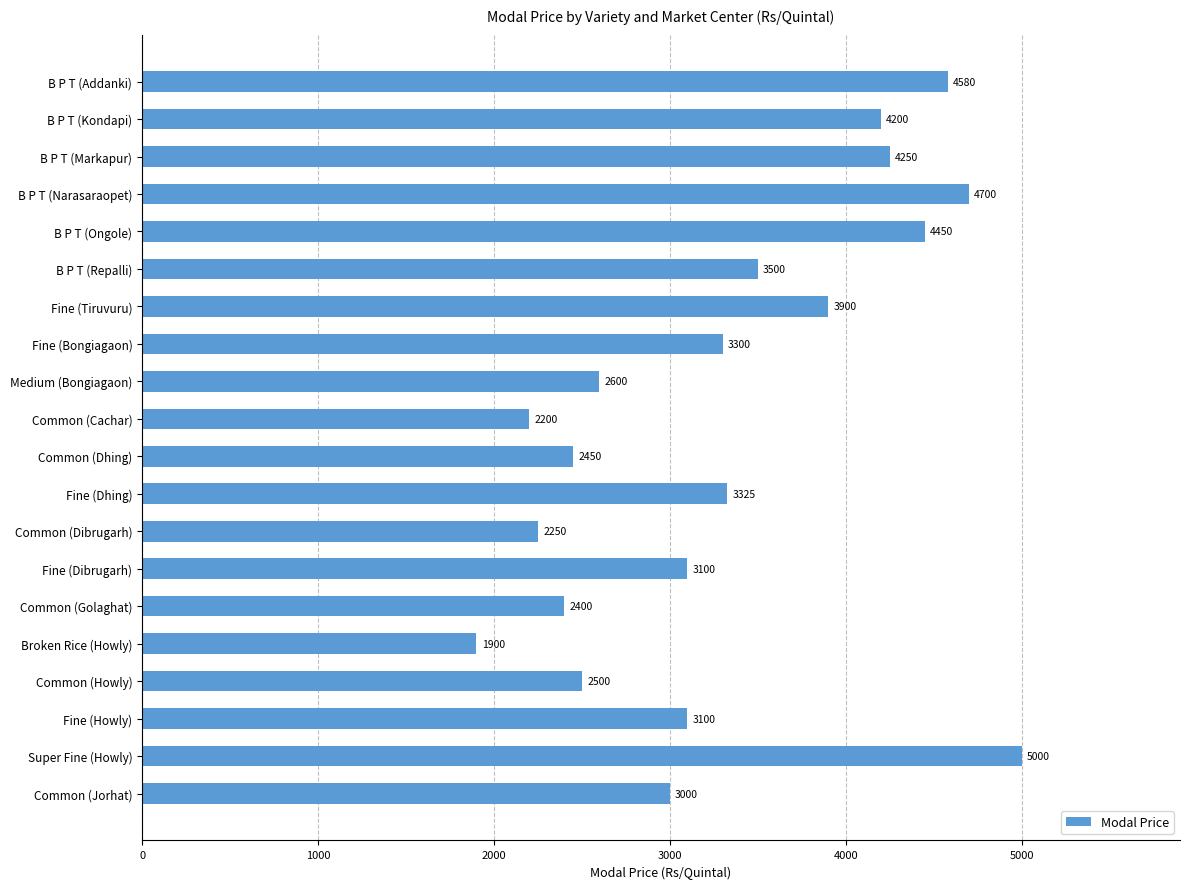

What is the change in value from B P T (Markapur) to Common (Cachar)?

-2050